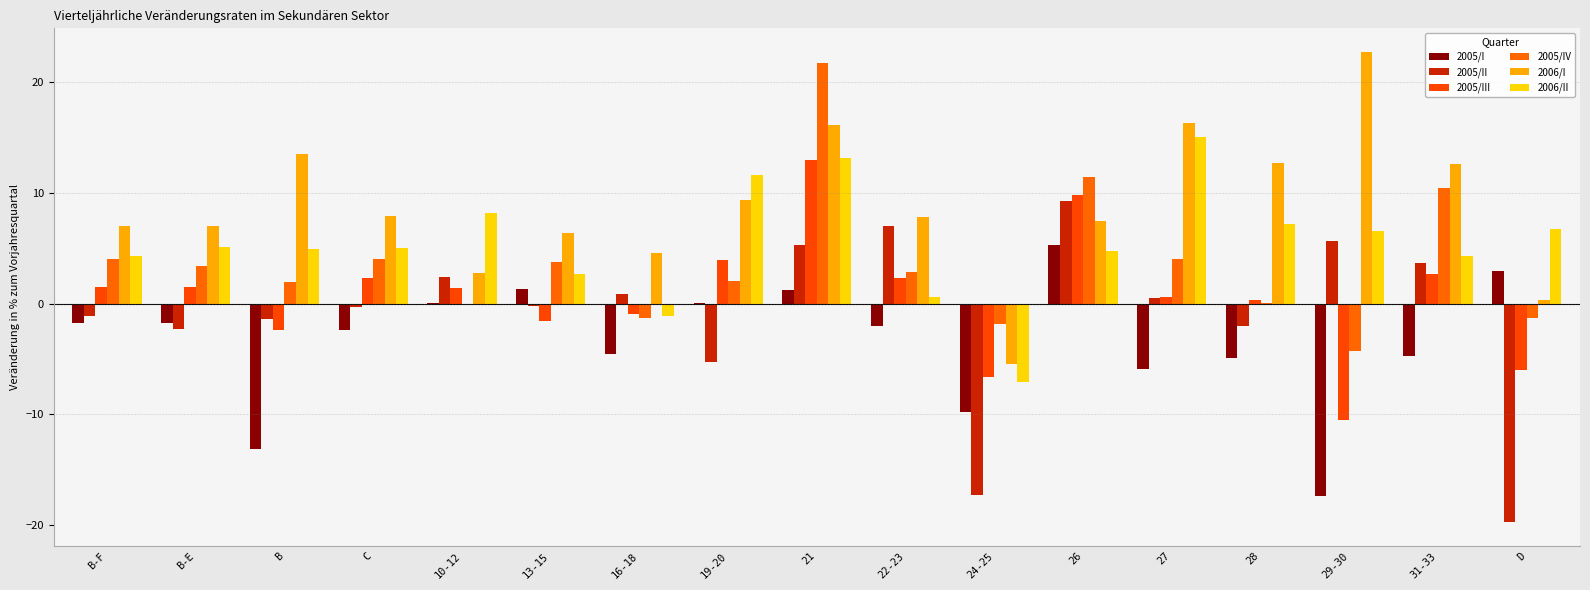

How many values in the 2005/III series exceed 1?

9